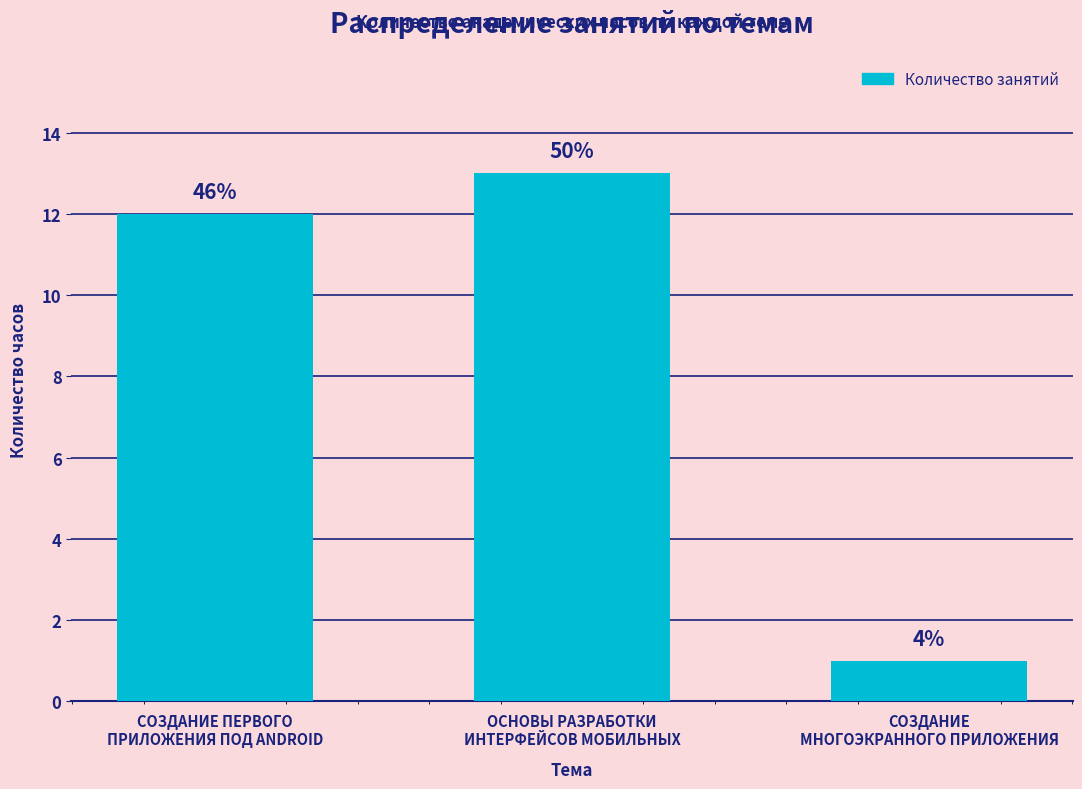

Does the chart contain any negative values?

No